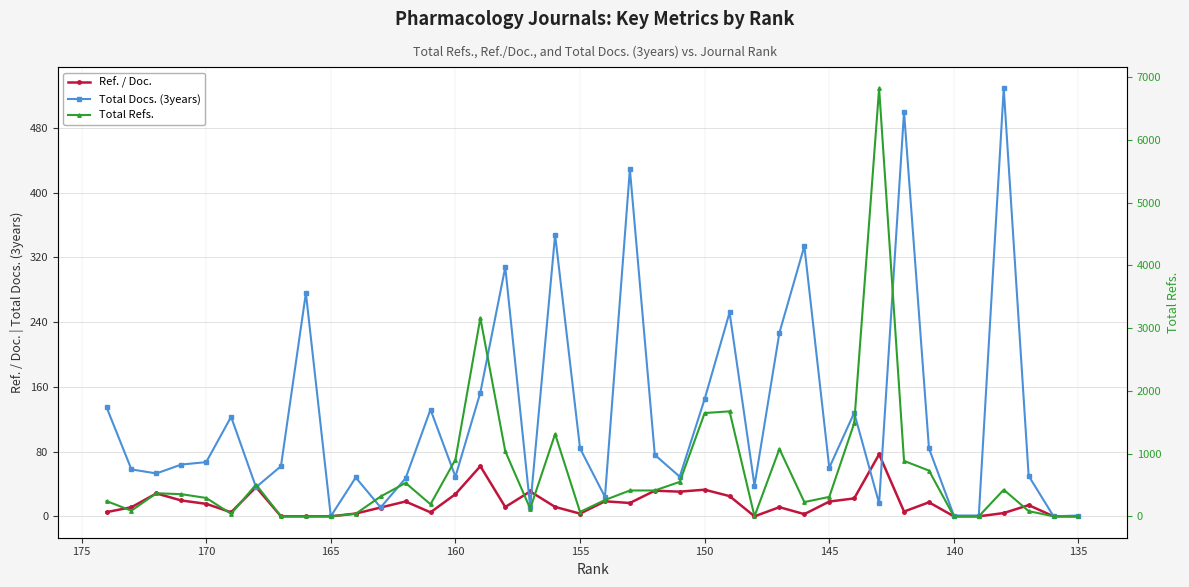

At how many categories does at least one series exceed 3252?

1